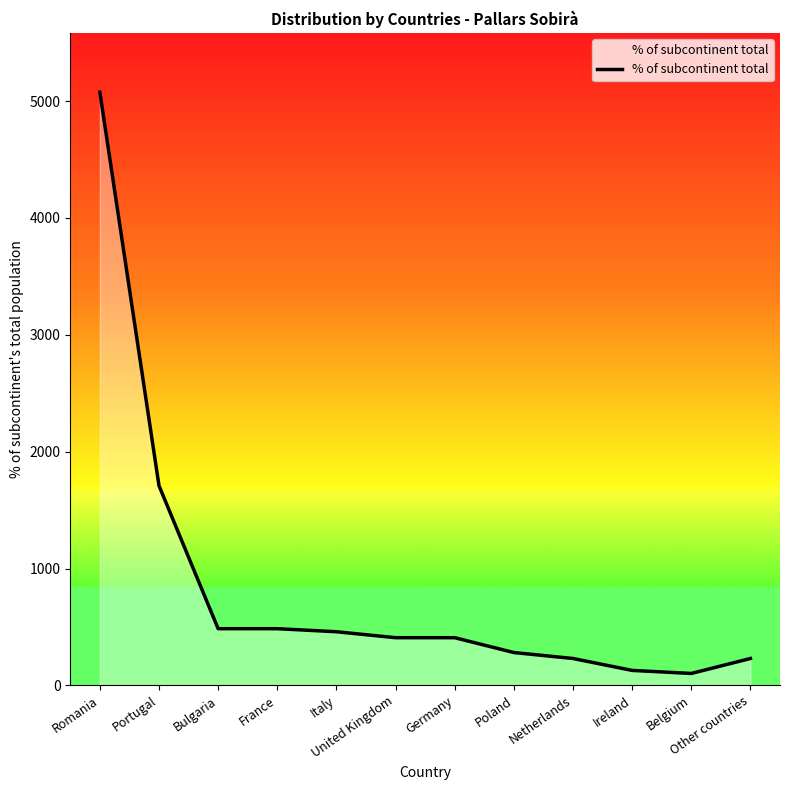

Reading right to left, what are all the values shown in this chart?

Other countries=230	Belgium=102	Ireland=128	Netherlands=230	Poland=281	Germany=408	United Kingdom=408	Italy=459	France=485	Bulgaria=485	Portugal=1709	Romania=5077